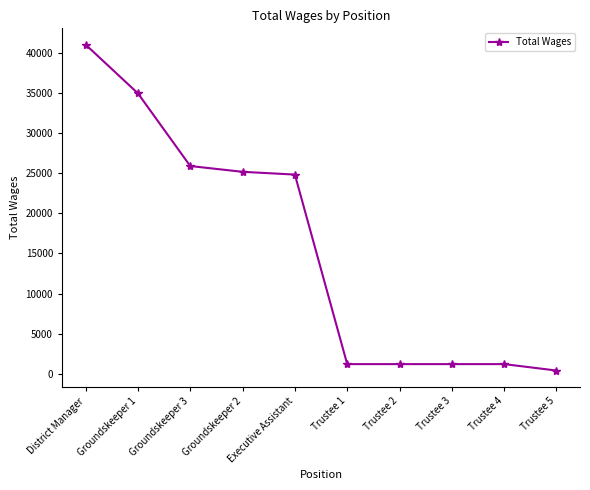

Between Trustee 2 and Executive Assistant, which is larger?

Executive Assistant